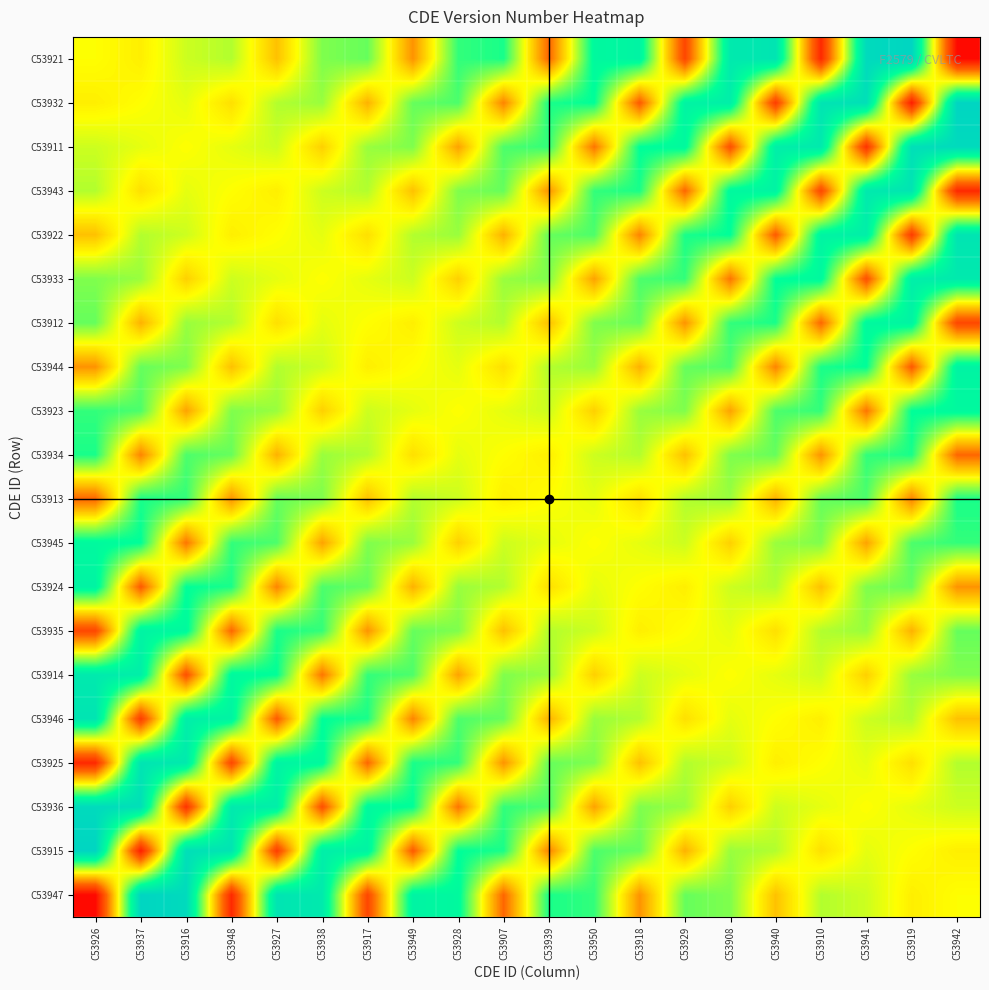

At how many categories does at least one series exceed 0?

20